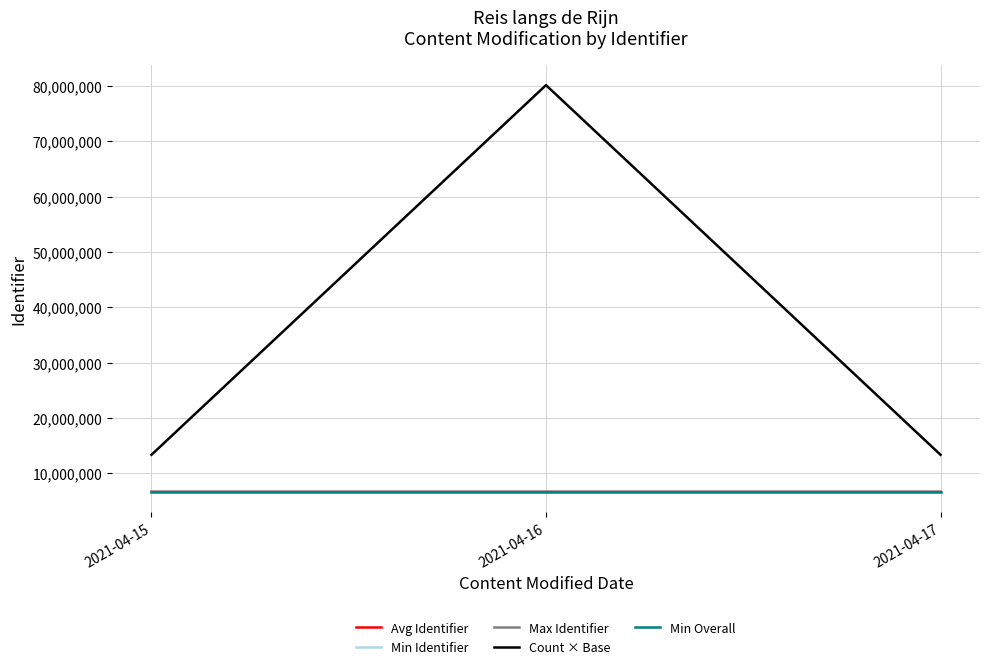

What value does the Min Identifier series have at 2021-04-15, to the nearest 10?

6678730